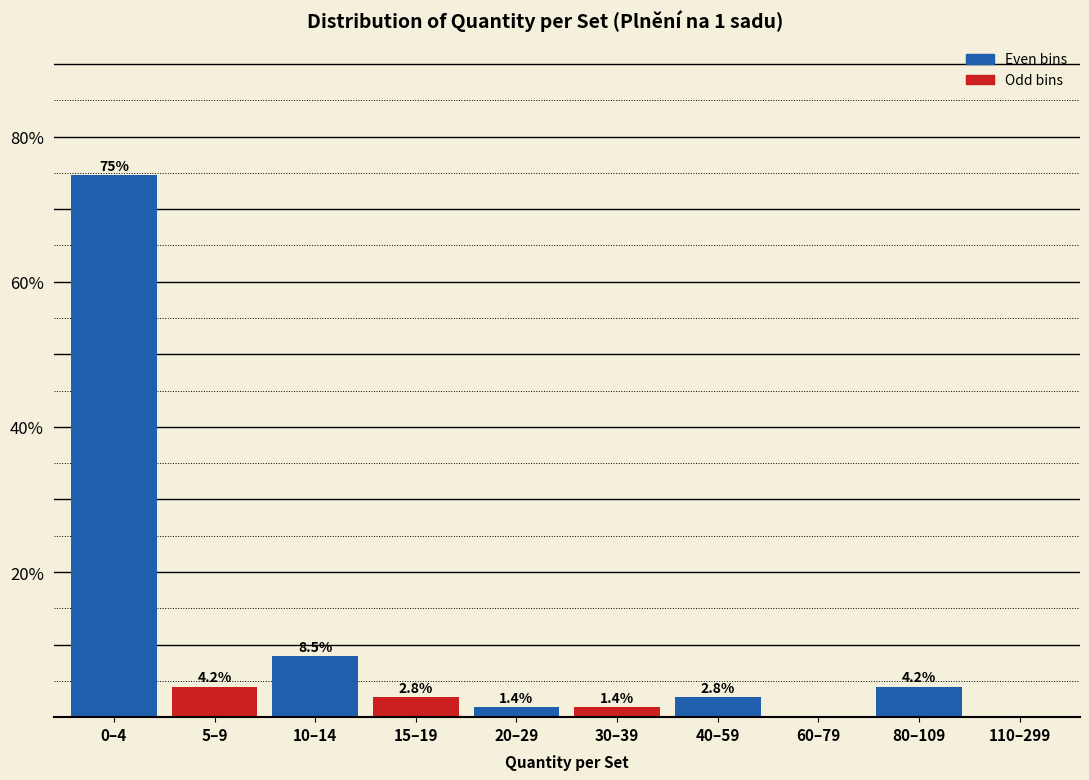

Reading left to right, what are all the values shown in this chart?

0–4=74.6	5–9=4.2	10–14=8.5	15–19=2.8	20–29=1.4	30–39=1.4	40–59=2.8	60–79=0.0	80–109=4.2	110–299=0.0